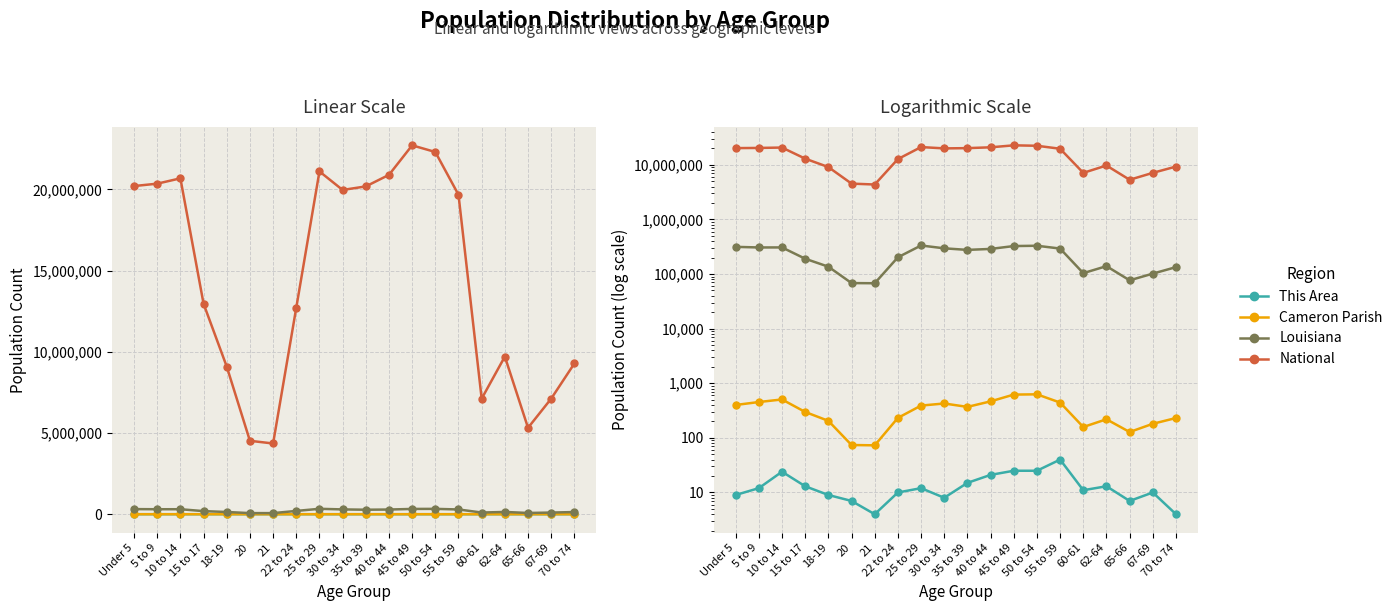

What is the value of the This Area point at the 13th from the left?

25